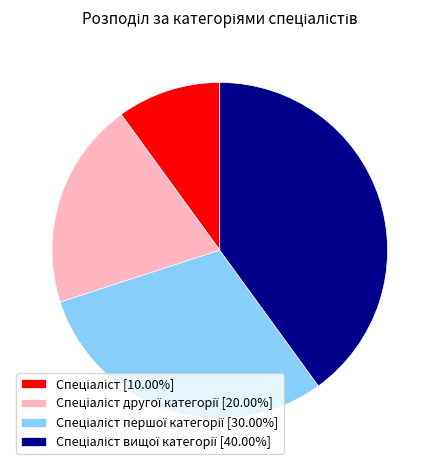

Does any single category account for the majority?

No